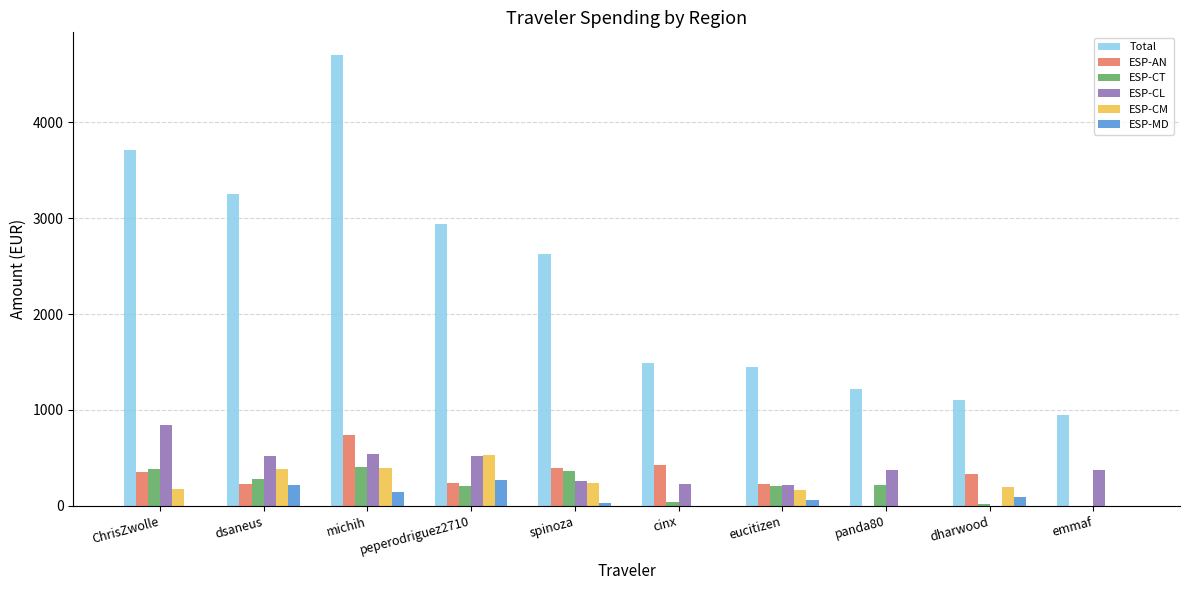

Read the ESP-AN value at michih.

738.4